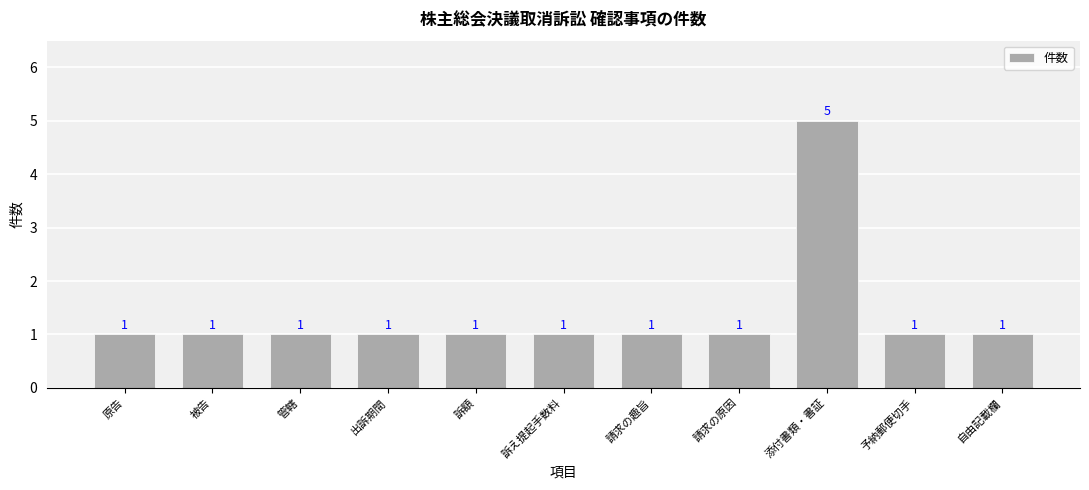

The value at 予納郵便切手 is 1. True or false?

True